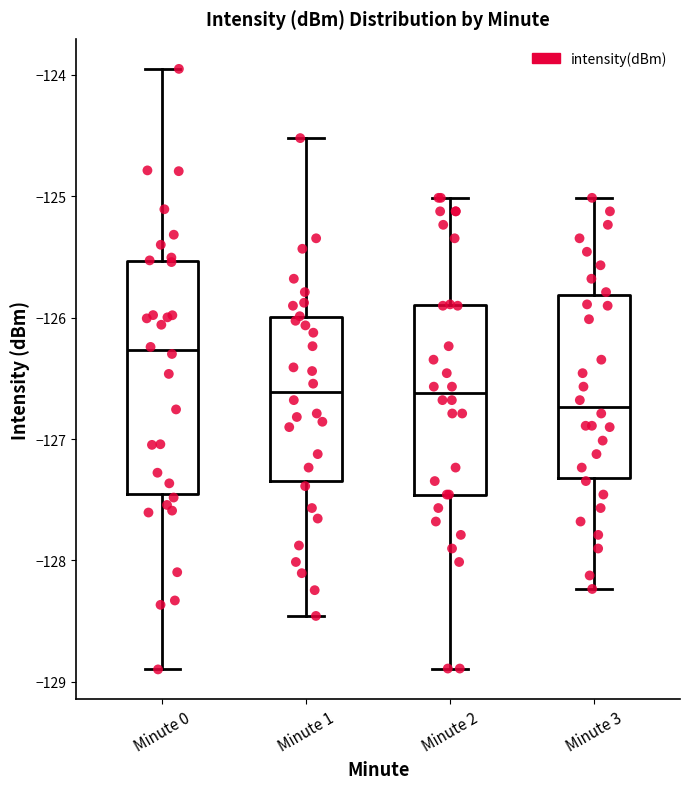

Reading left to right, read every box against the y-axis: the position of its median line, the range the box covers, and the ends of its whiskers. The values are not printed on the chart, so give them approximately, as read against the axis.

Minute 0: median -126.3, box -127.5 to -125.5, whiskers -128.9 to -123.9
Minute 1: median -126.6, box -127.3 to -126.0, whiskers -128.5 to -124.5
Minute 2: median -126.6, box -127.5 to -125.9, whiskers -128.9 to -125.0
Minute 3: median -126.7, box -127.3 to -125.8, whiskers -128.2 to -125.0